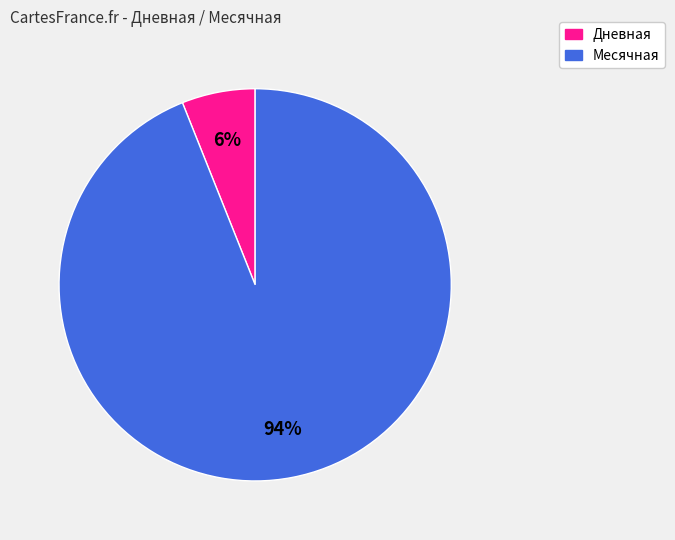

Is there a majority slice in this chart?

Yes